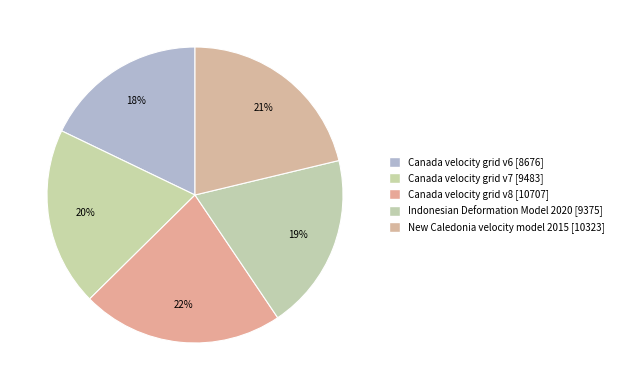

Which slice is the largest?

Canada velocity grid v8